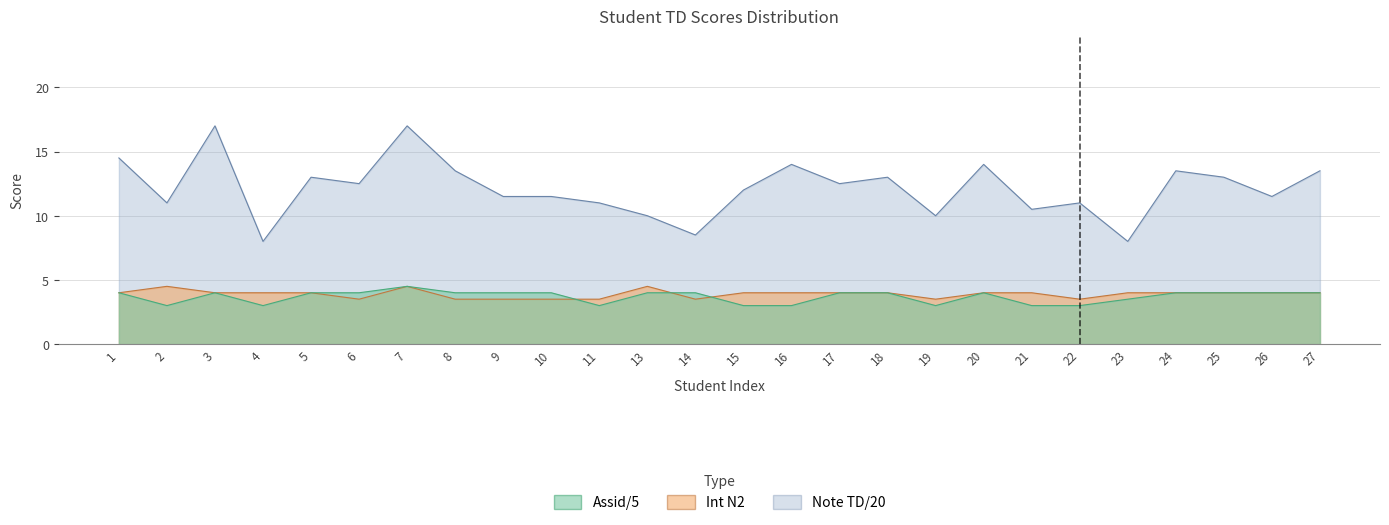

How many lines are shown in the chart?

3